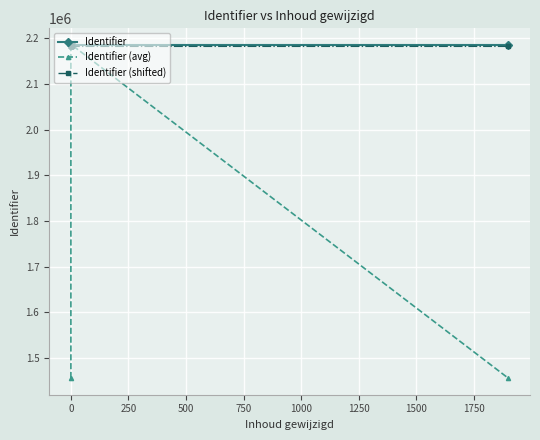

What value does the Identifier (shifted) series have at 0?

2181852.0